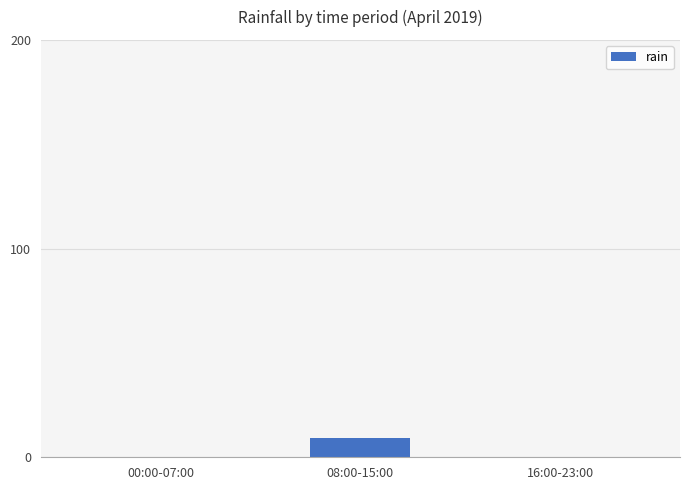

What is the difference between the values at 00:00-07:00 and 08:00-15:00?

9